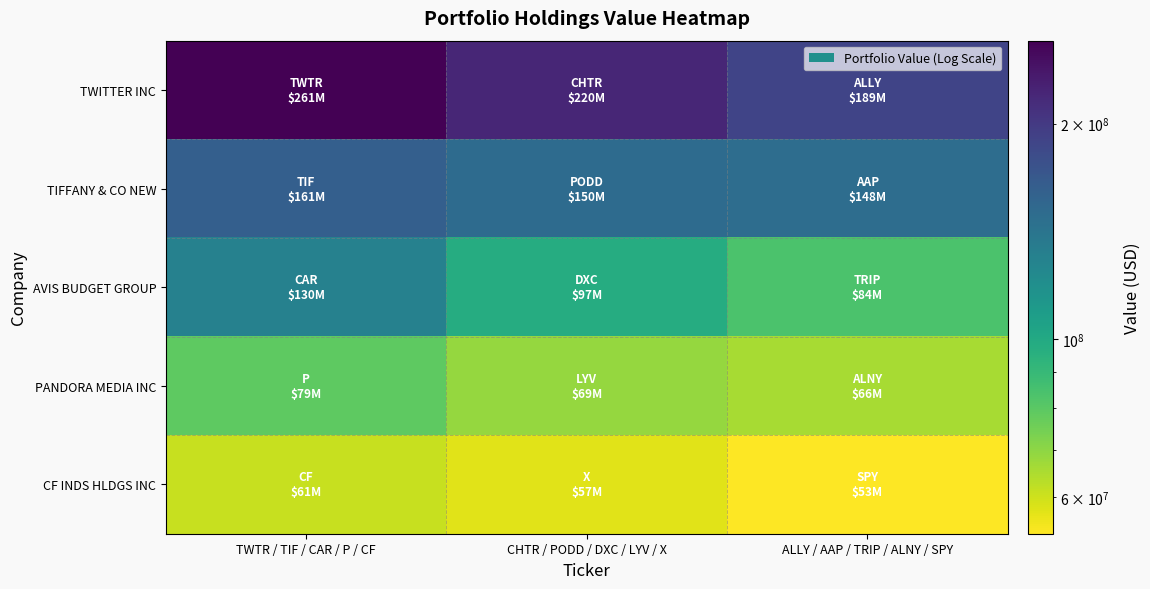

What is the greatest value displayed?

261232000